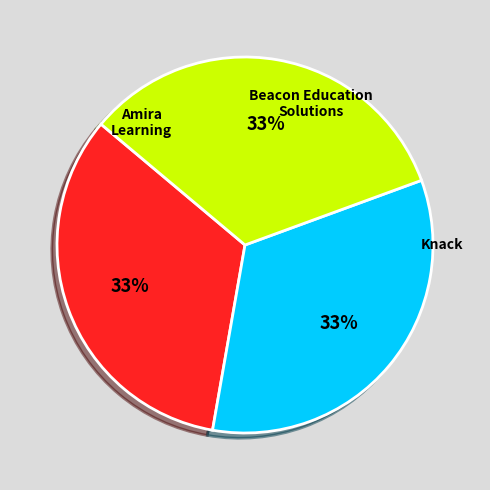

What is the ratio of the value at Beacon Education Solutions to the value at Knack?

1.0